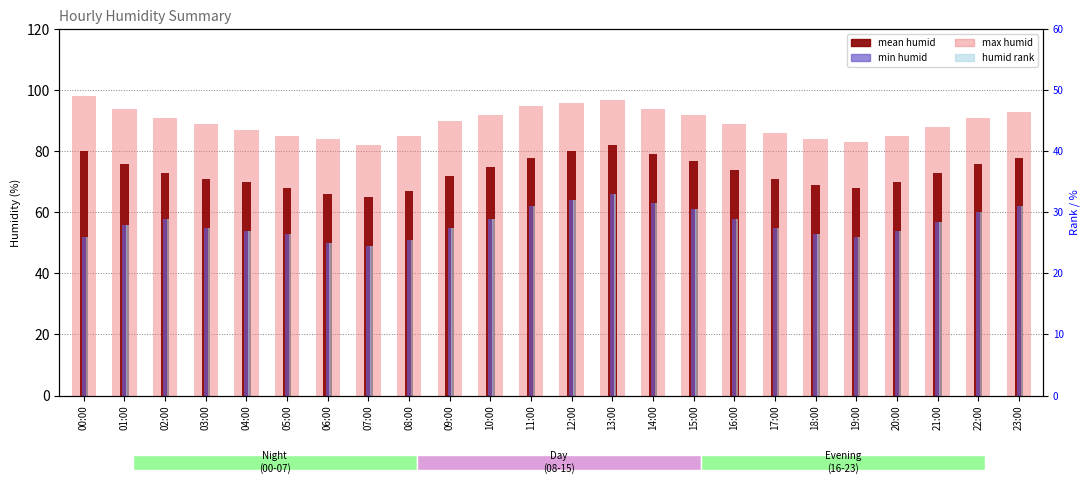

What value does the max humid series have at 14:00, to the nearest 10?

90